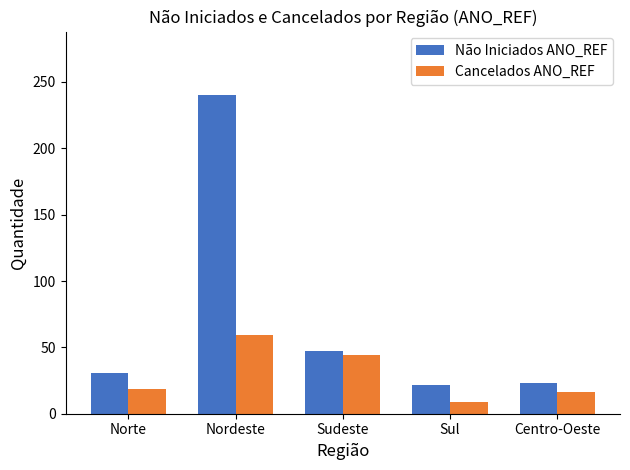

What is the spread (max minus min) of values at Centro-Oeste?

7